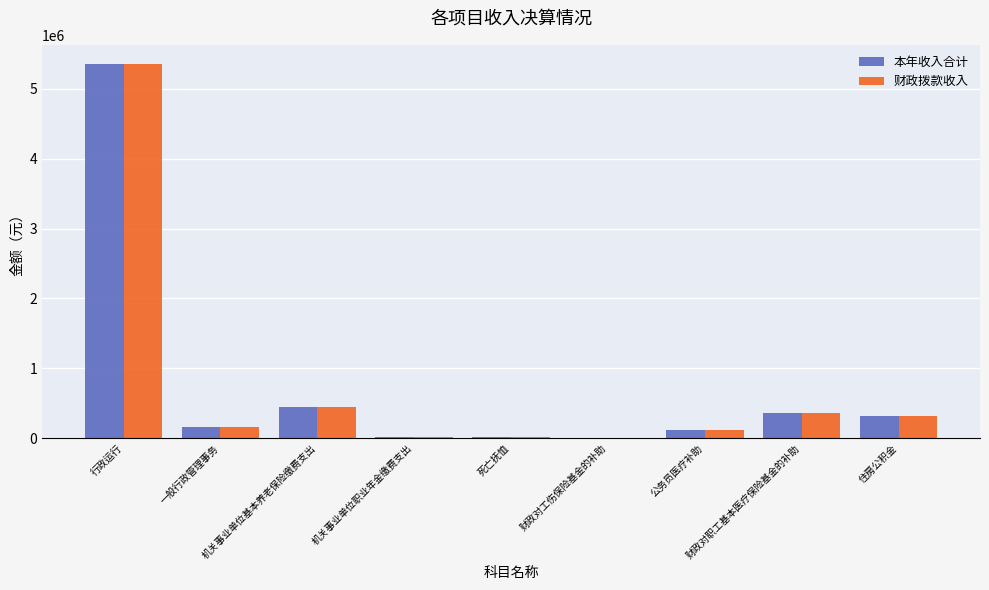

What is the maximum value shown in the chart?

5363021.2